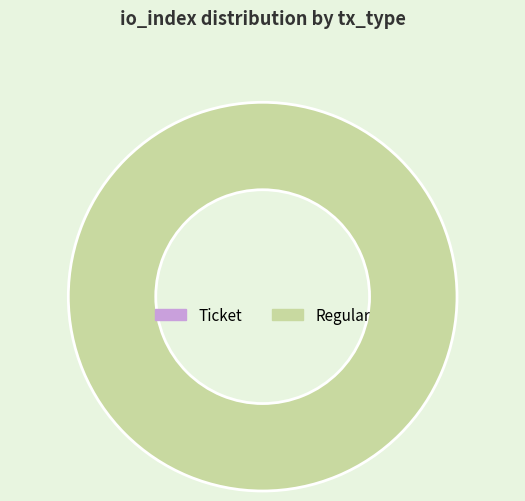

How many slices are in this pie chart?

2